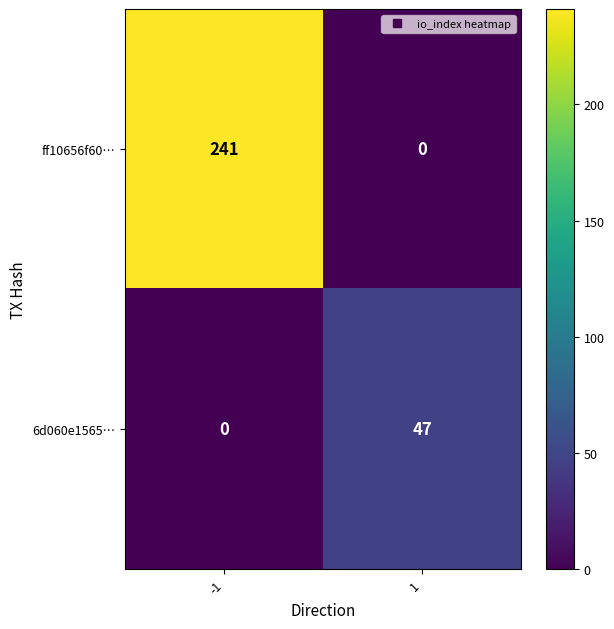

Is the value of 6d060e1565… at 1 greater than the value of ff10656f60… at -1?

No